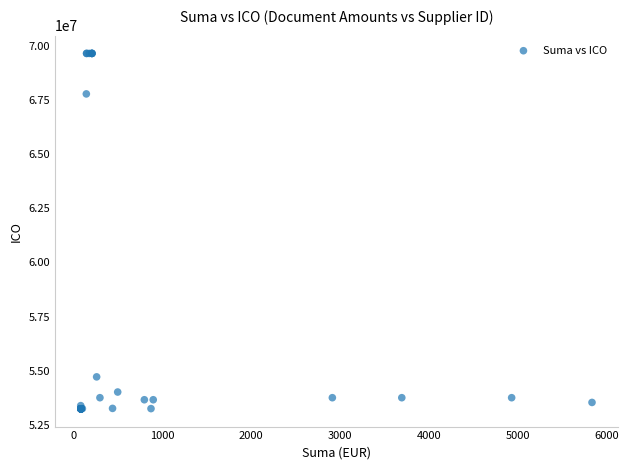

What Y value in the scatter plot is closest to 61443930?

67771734